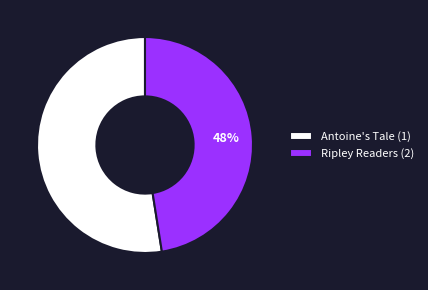

To the nearest percent, what is the average slice percentage?

50%